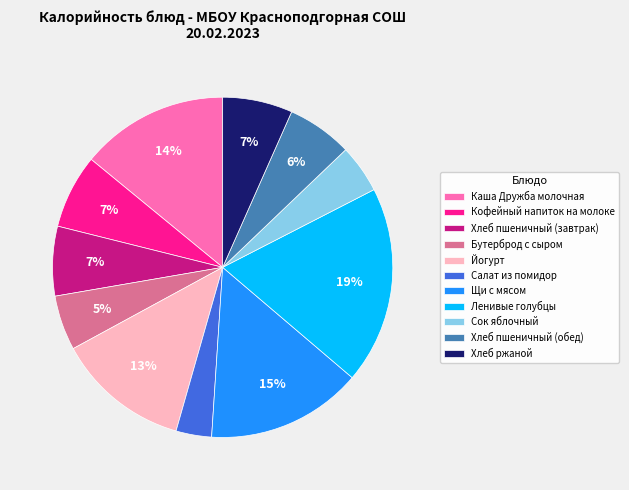

Which has a higher value, Хлеб пшеничный (завтрак) or Каша Дружба молочная?

Каша Дружба молочная